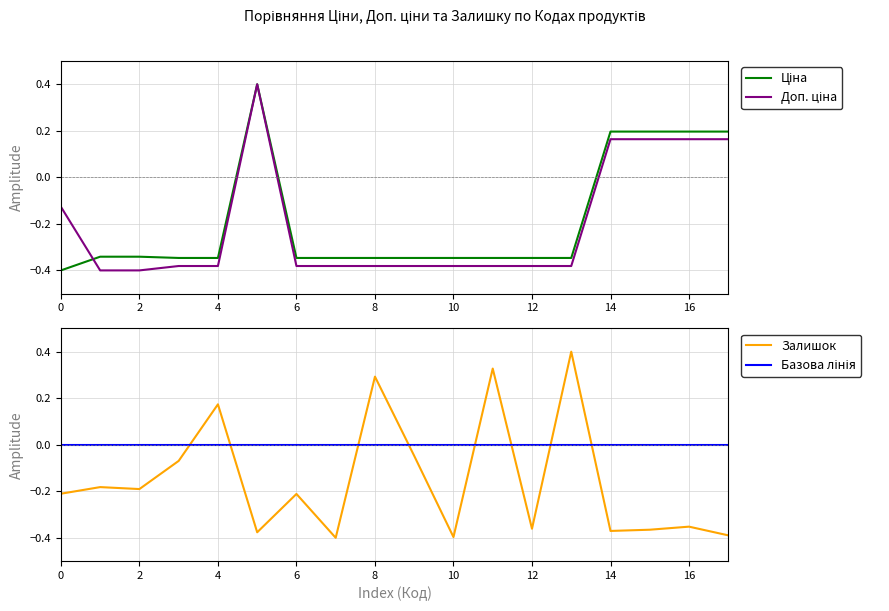

How many Доп. ціна values are between 0 and 1?

5